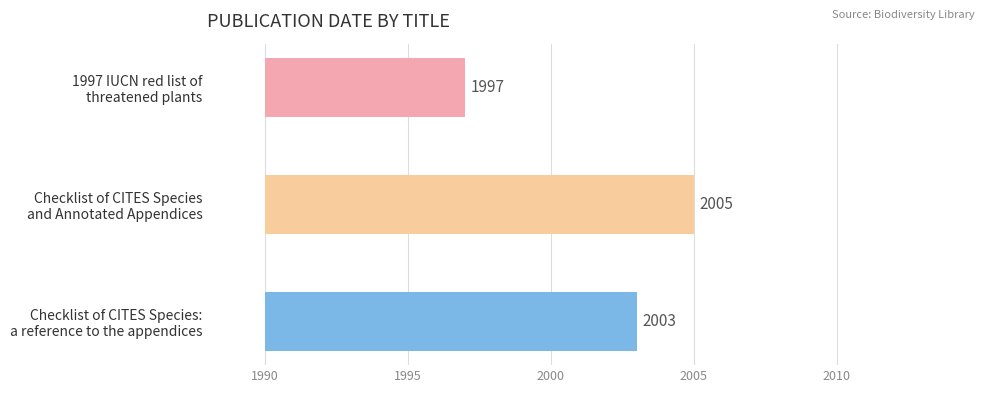

What is the label of the 2nd bar from the left?

Checklist of CITES Species
and Annotated Appendices